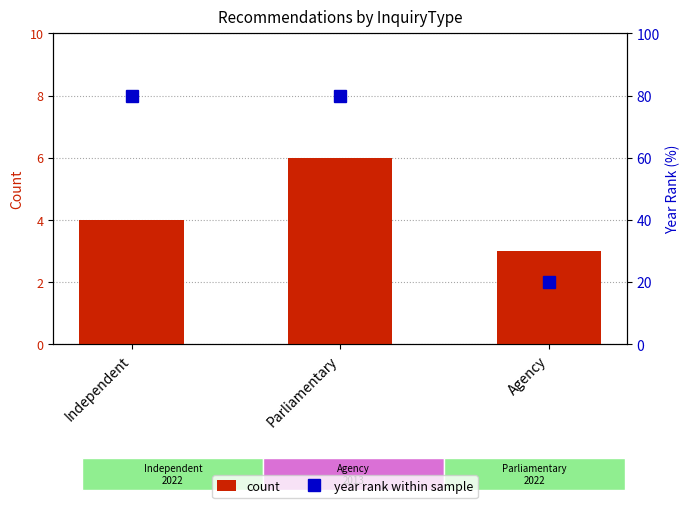

Between Independent and Agency, which series saw the biggest shift?

year rank within sample